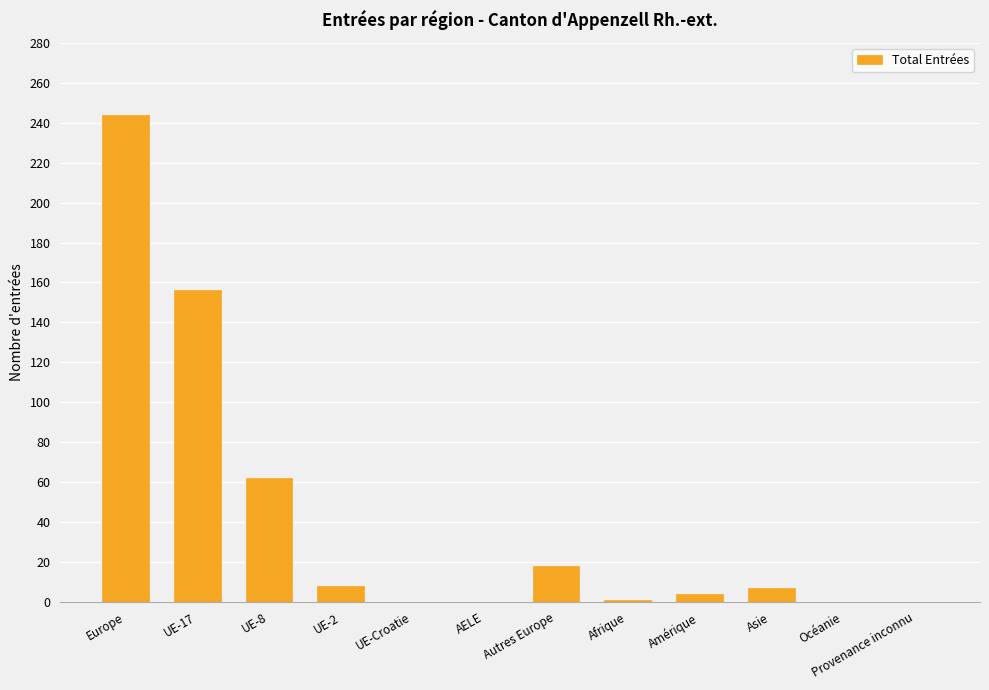

Approximately how many times larger is the value at Europe compared to UE-2?

30.5